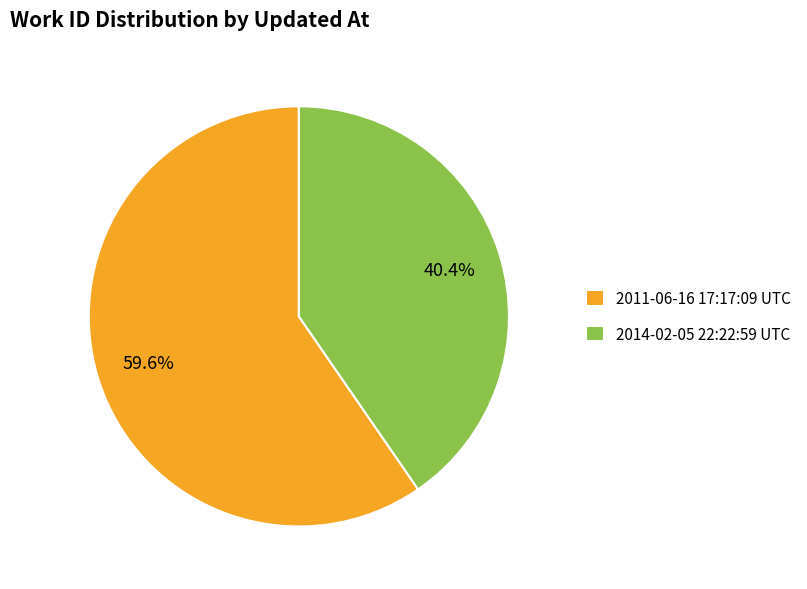

To the nearest percent, what is the combined percentage of 2014-02-05 22:22:59 UTC and 2011-06-16 17:17:09 UTC?

100%